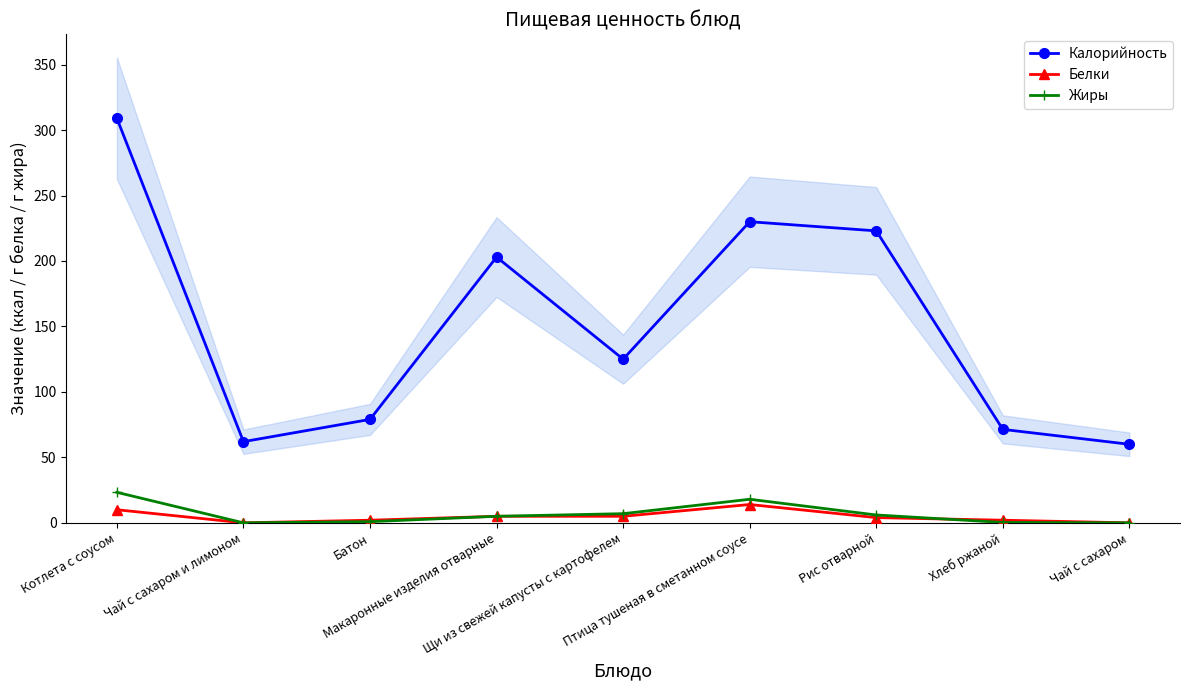

Which series has the largest total across all categories?

Калорийность